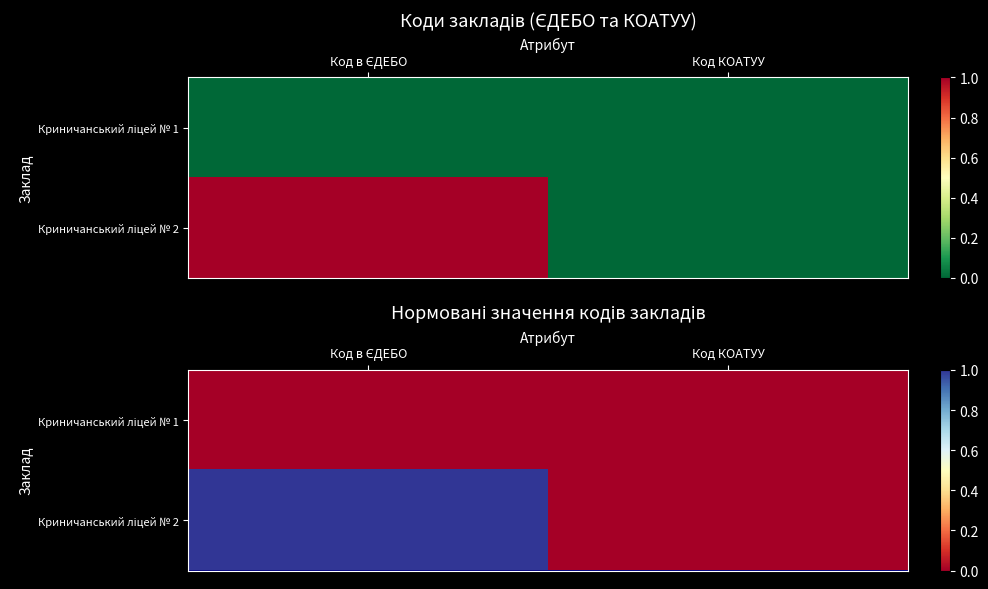

List the series in order of their overall mean, lowest first.

Криничанський ліцей № 1, Криничанський ліцей № 2